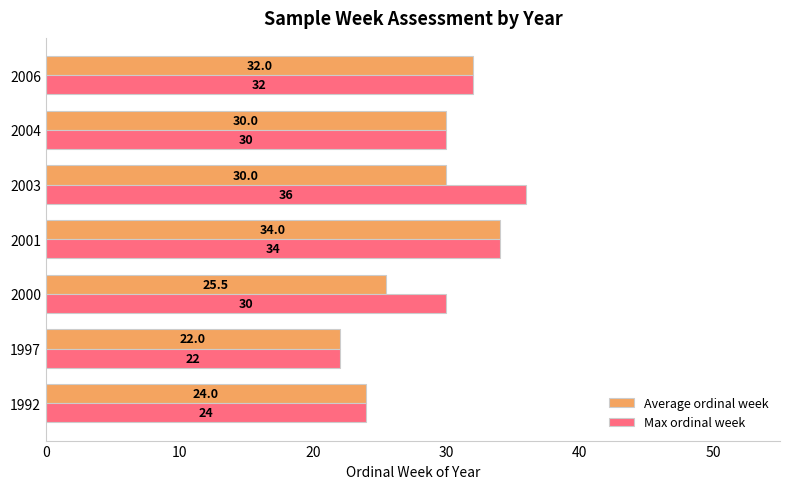

The value of Max ordinal week at 2000 is 9.5. True or false?

False